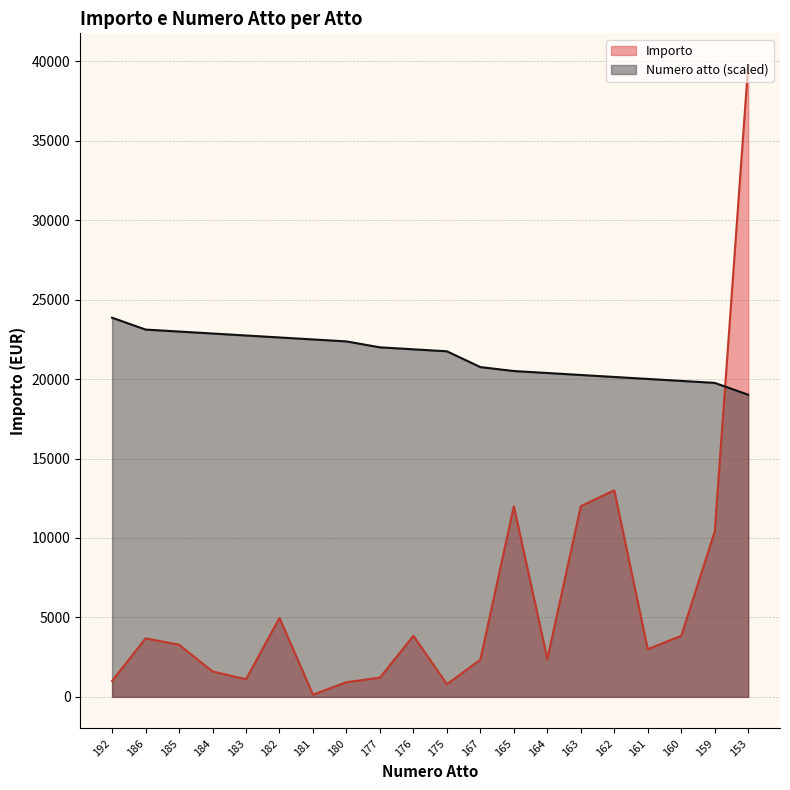

The Numero atto series shows 23115.7 at 186. True or false?

True